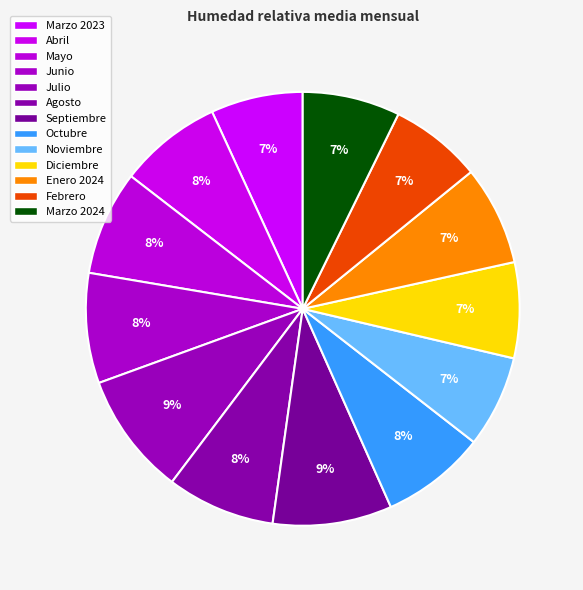

What is the ratio of the value at Abril to the value at Junio?

0.9